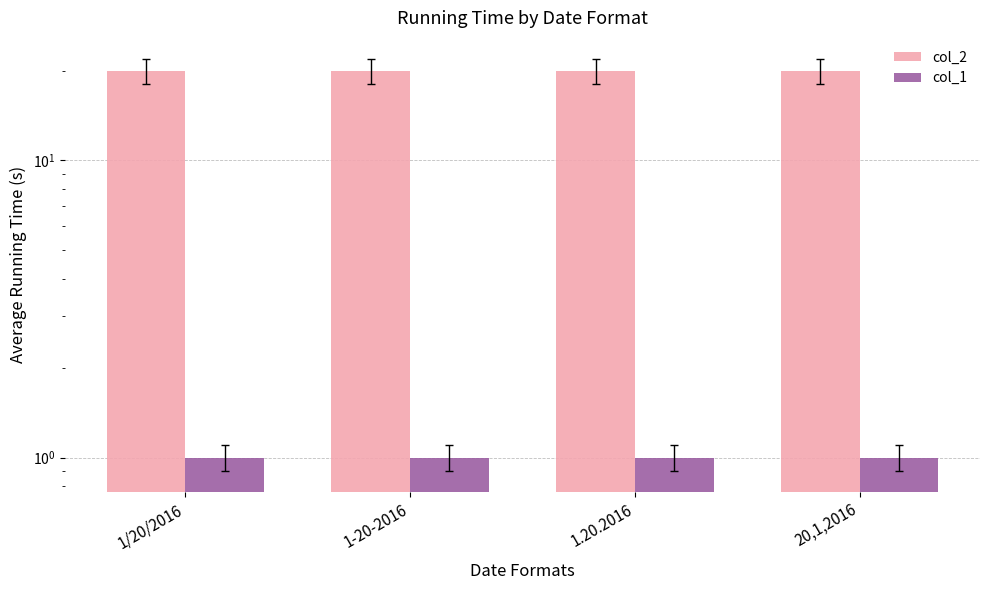

How many bars are there in each group?

2